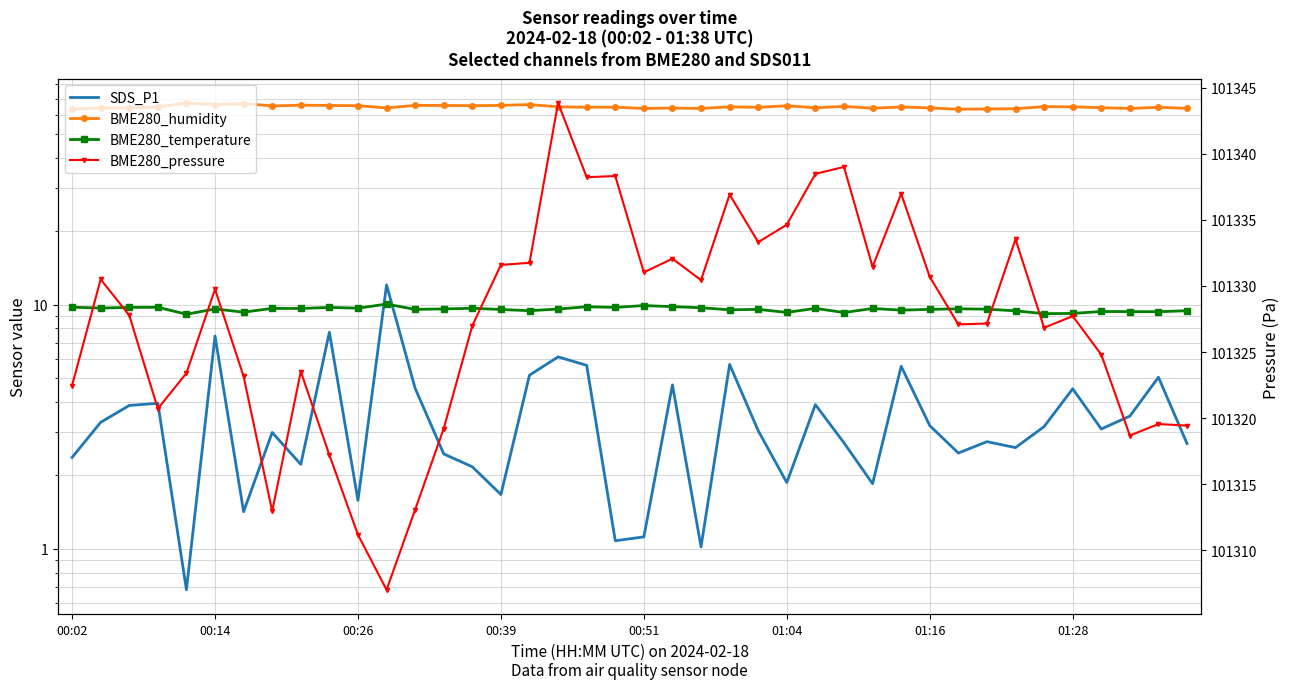

True or false: BME280_pressure has more than 0 interior local peaks.

True